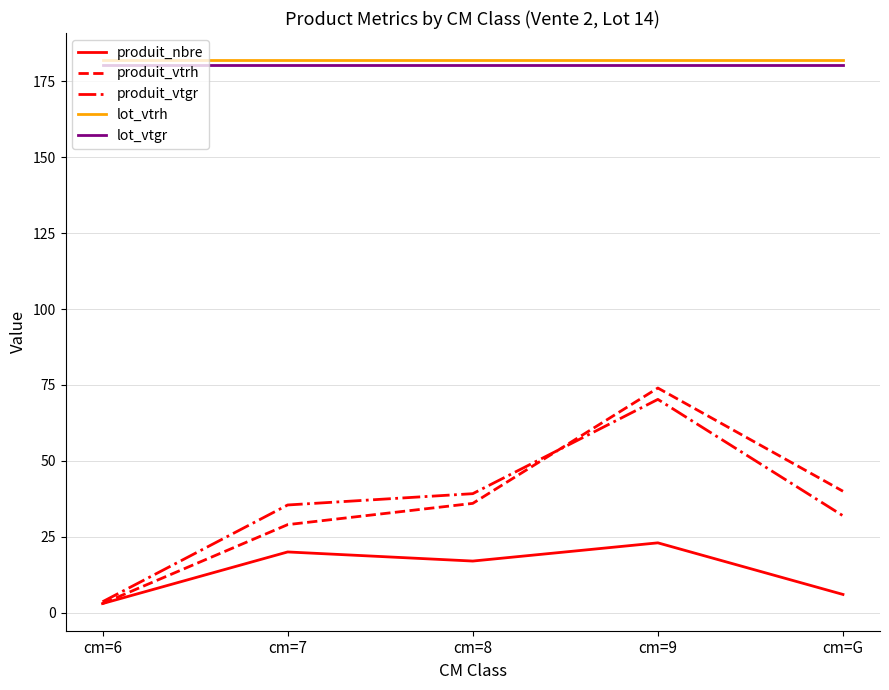

True or false: produit_nbre and lot_vtgr cross at least once.

False